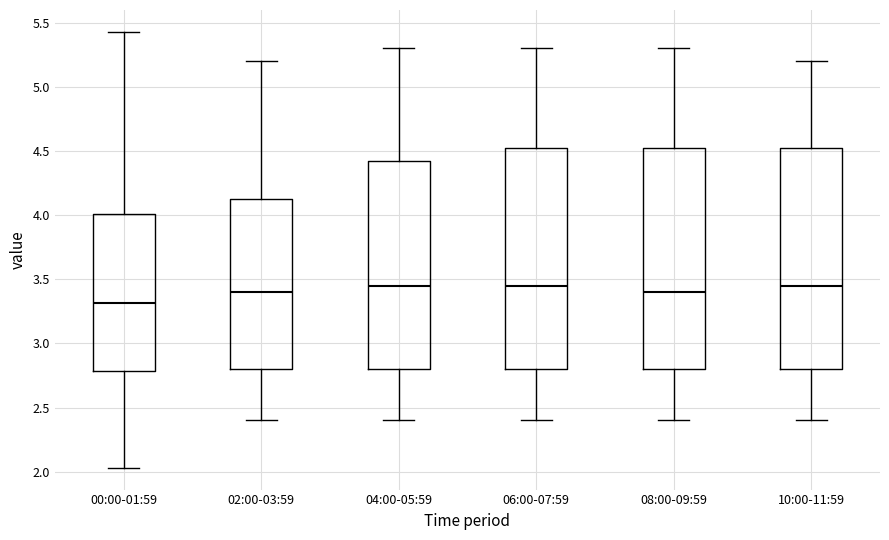

Where does the median line of the box for 02:00-03:59 sit on the y-axis? The values are not printed on the chart, so give them approximately, as read against the axis.

3.40